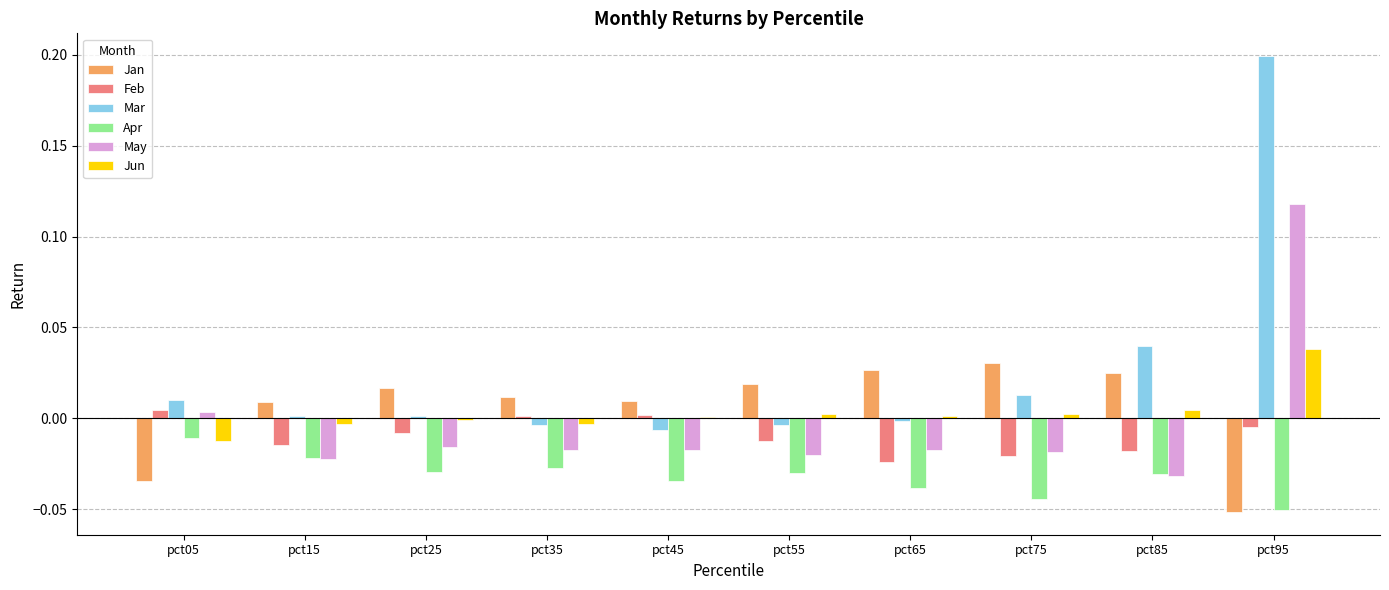

Which series has the largest total across all categories?

Mar